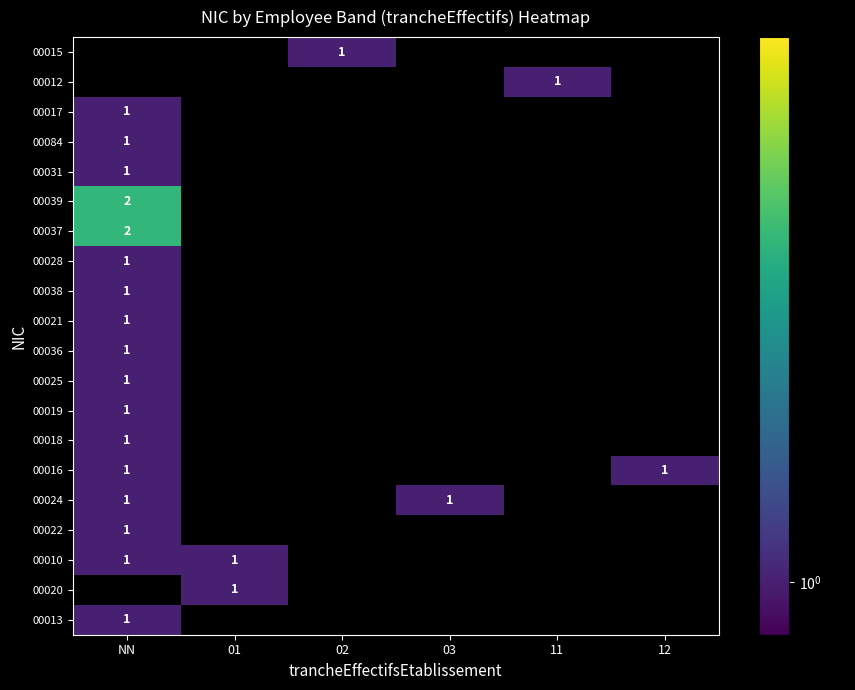

How many values in 00037 are above zero?

1